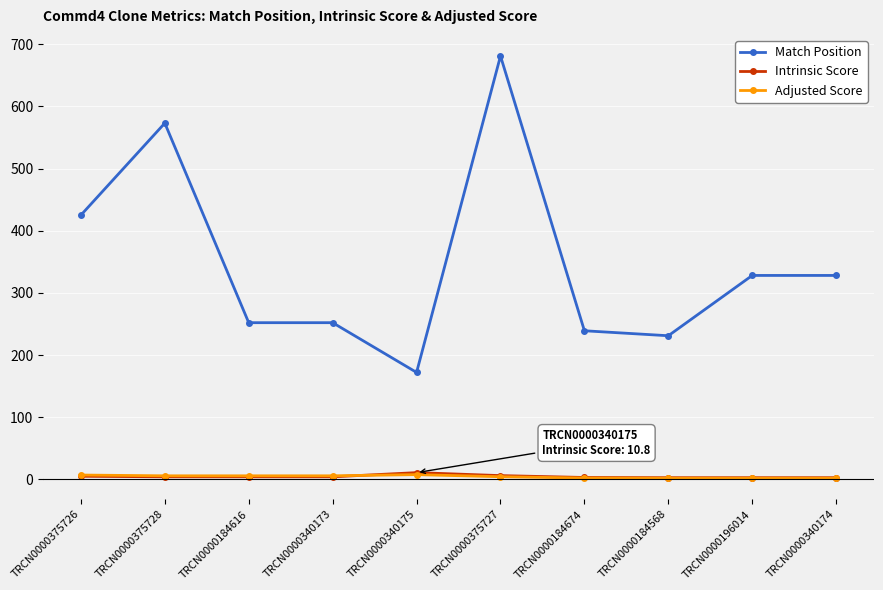

What is the sum of the Intrinsic Score values at TRCN0000184568 and TRCN0000196014?

5.3